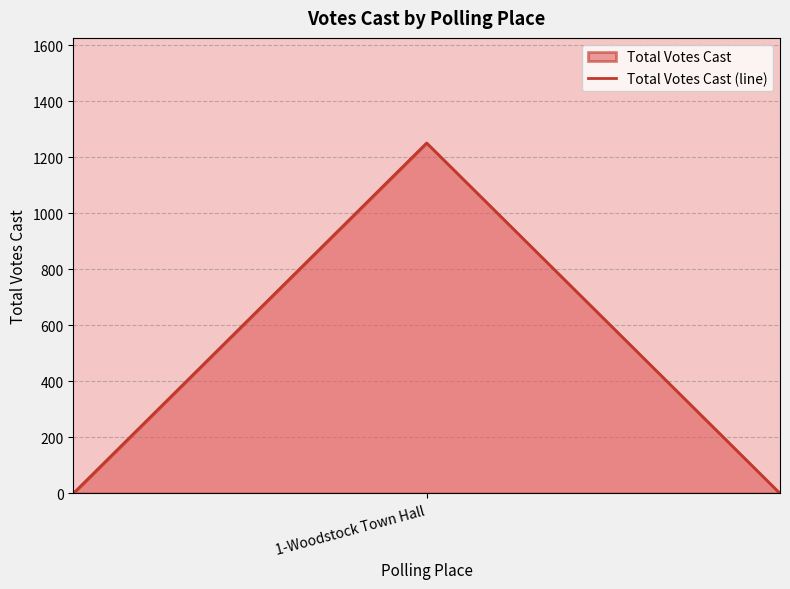

What is the greatest value displayed?

1251